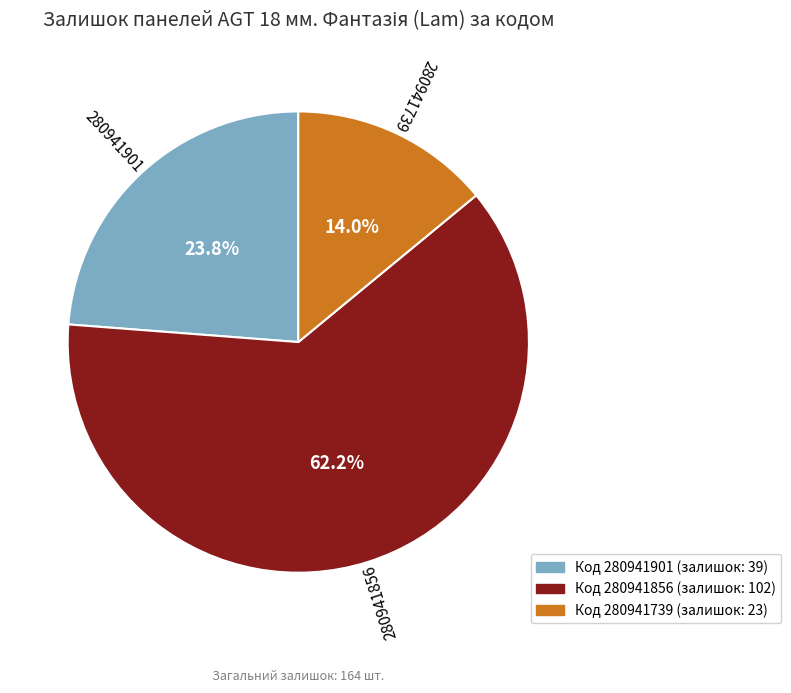

Is there a majority slice in this chart?

Yes